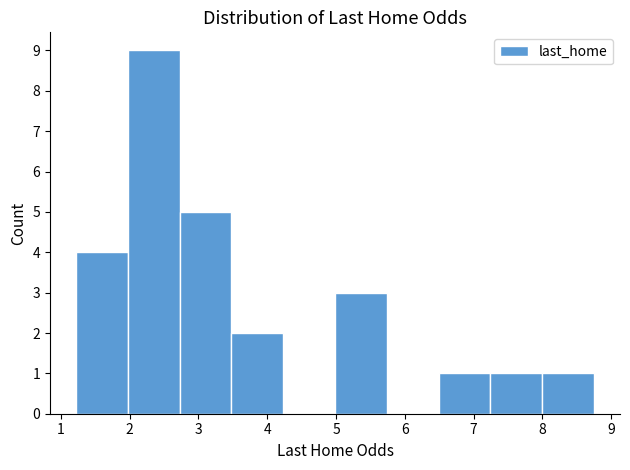

Reading left to right, transcribe this chart: for each bar, give the range it covers on the x-axis and its height. Neither the bar edges nor the heights are printed on the chart, so give them approximately, as read against the axes.

1.2 to 2.0: 4
2.0 to 2.7: 9
2.7 to 3.5: 5
3.5 to 4.2: 2
4.2 to 5.0: 0
5.0 to 5.7: 3
5.7 to 6.5: 0
6.5 to 7.2: 1
7.2 to 8.0: 1
8.0 to 8.8: 1